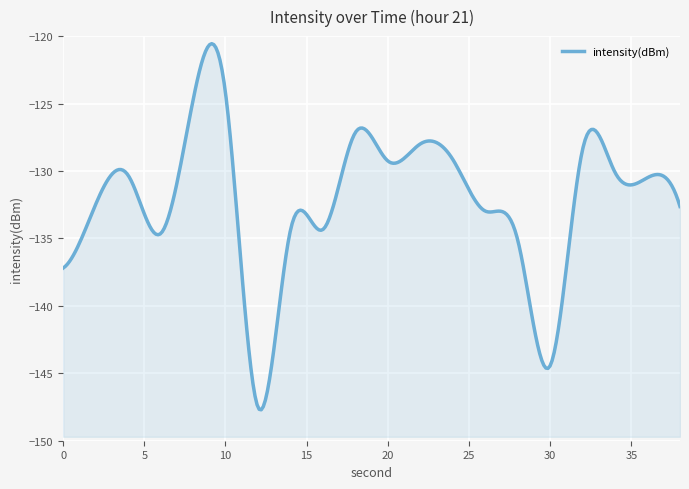

Reading right to left, transcribe all the data shown in this chart.

-132.6	-130.5	-130.1	-128.4	-144.4	-135.1	-133.0	-129.1	-128.0	-129.3	-127.2	-134.3	-134.4	-147.5	-124.2	-124.8	-134.6	-130.3	-132.5	-137.2